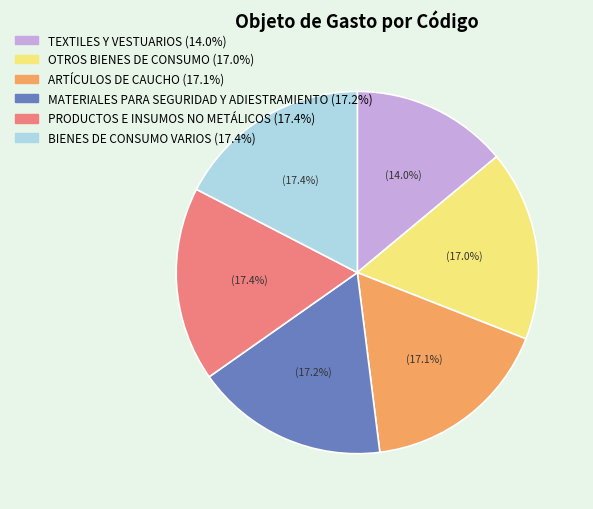

Is there a majority slice in this chart?

No